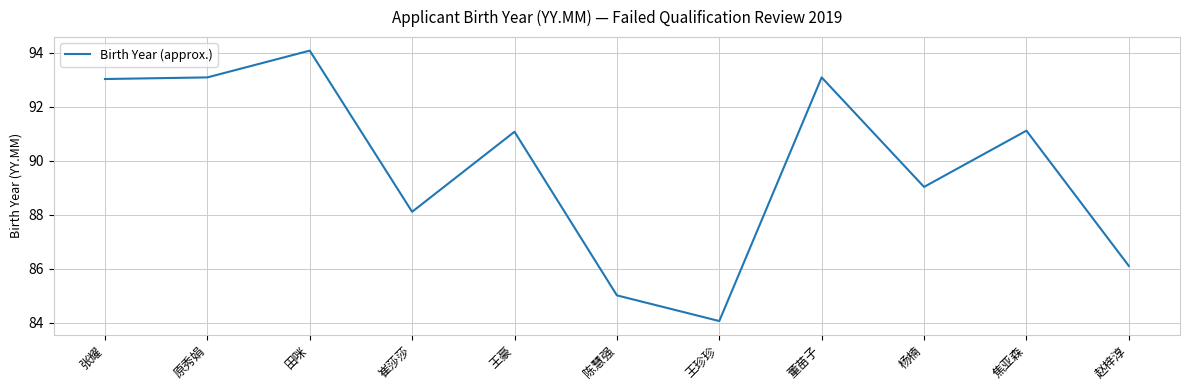

What is the difference between the maximum and minimum values?

10.0